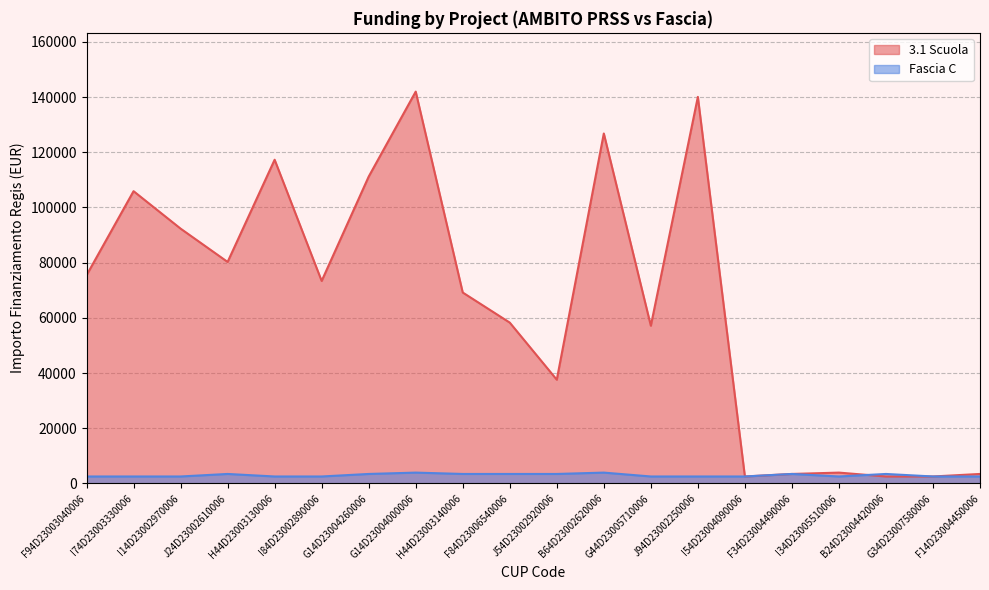

Which series has the widest spread of values?

3.1 Scuola